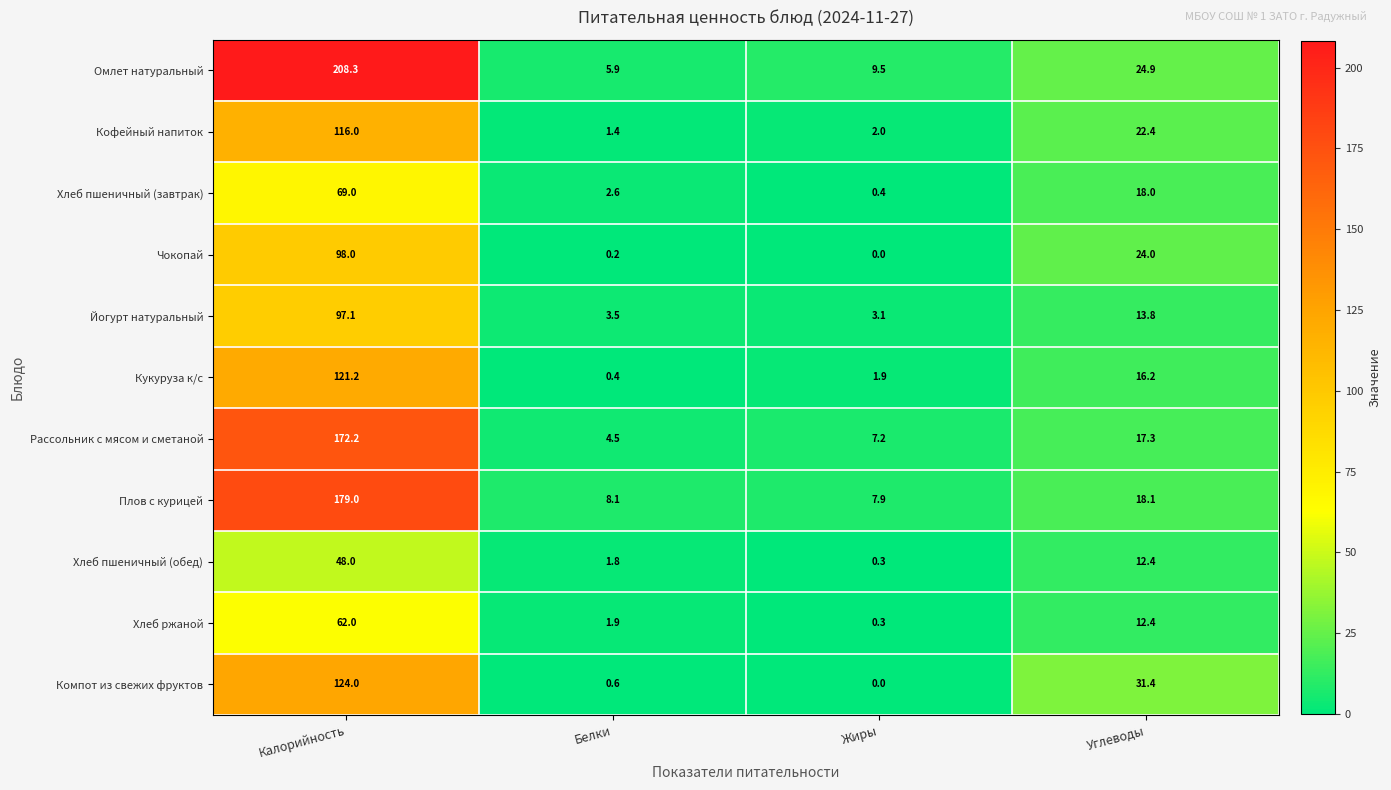

Is it true that Йогурт натуральный equals 1.4 at Жиры?

False